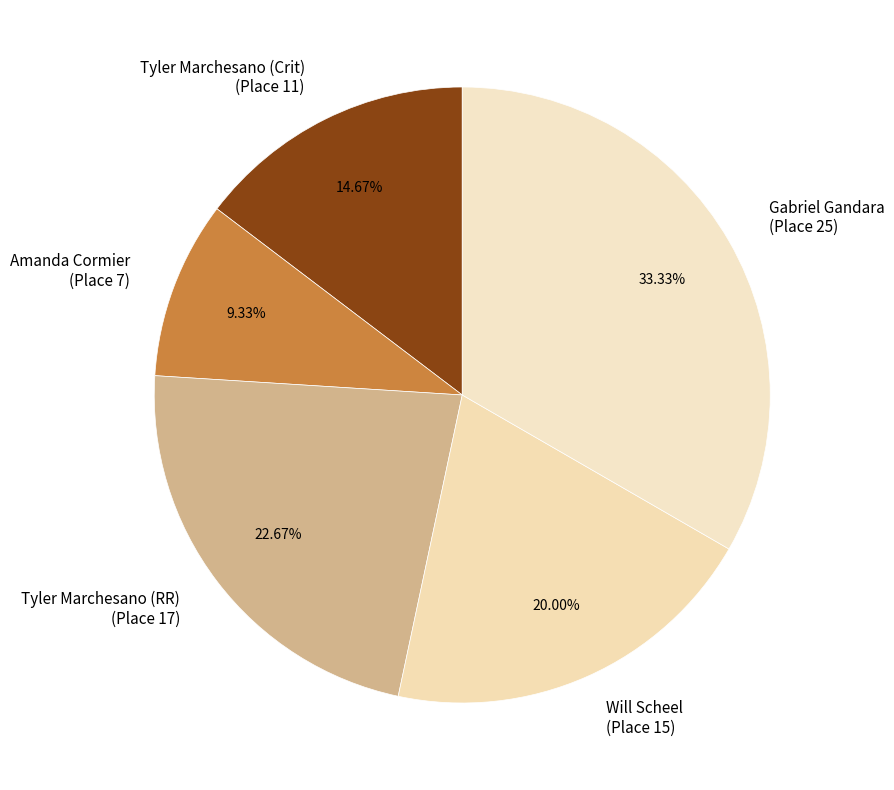

Which slice is the smallest?

Amanda Cormier